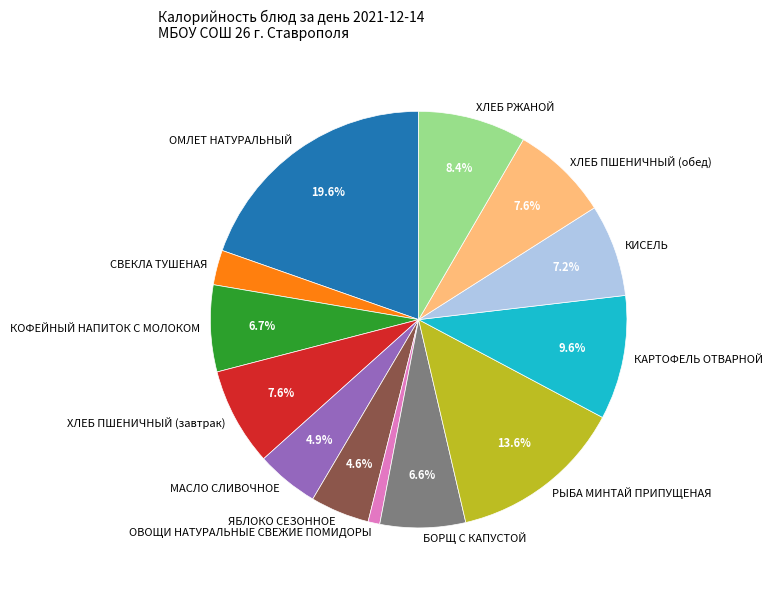

Which slice is the smallest?

ОВОЩИ НАТУРАЛЬНЫЕ СВЕЖИЕ ПОМИДОРЫ